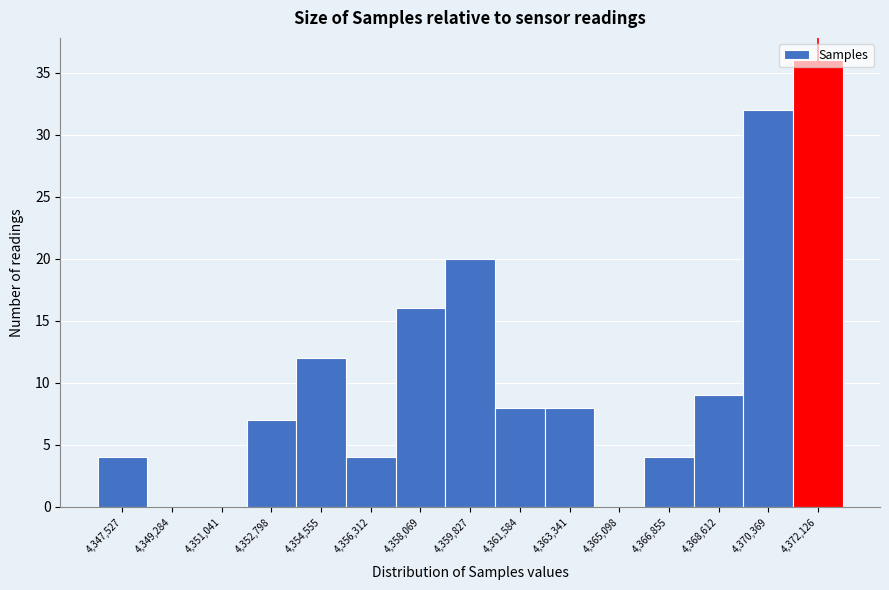

Reading left to right, transcribe this chart: for each bar, give the range it covers on the x-axis and its height. Neither the bar edges nor the heights are printed on the chart, so give them approximately, as read against the axes.

4346600 to 4348400: 4
4348400 to 4350200: 0
4350200 to 4352000: 0
4352000 to 4353600: 7
4353600 to 4355400: 12
4355400 to 4357200: 4
4357200 to 4359000: 16
4359000 to 4360800: 20
4360800 to 4362400: 8
4362400 to 4364200: 8
4364200 to 4366000: 0
4366000 to 4367800: 4
4367800 to 4369400: 9
4369400 to 4371200: 32
4371200 to 4373000: 36